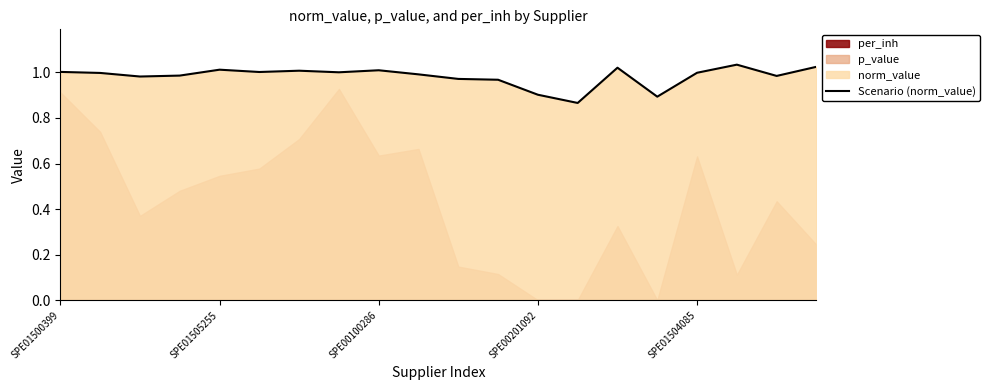

The value of Scenario (norm_value) at SPE00100286 is 1.0. True or false?

True